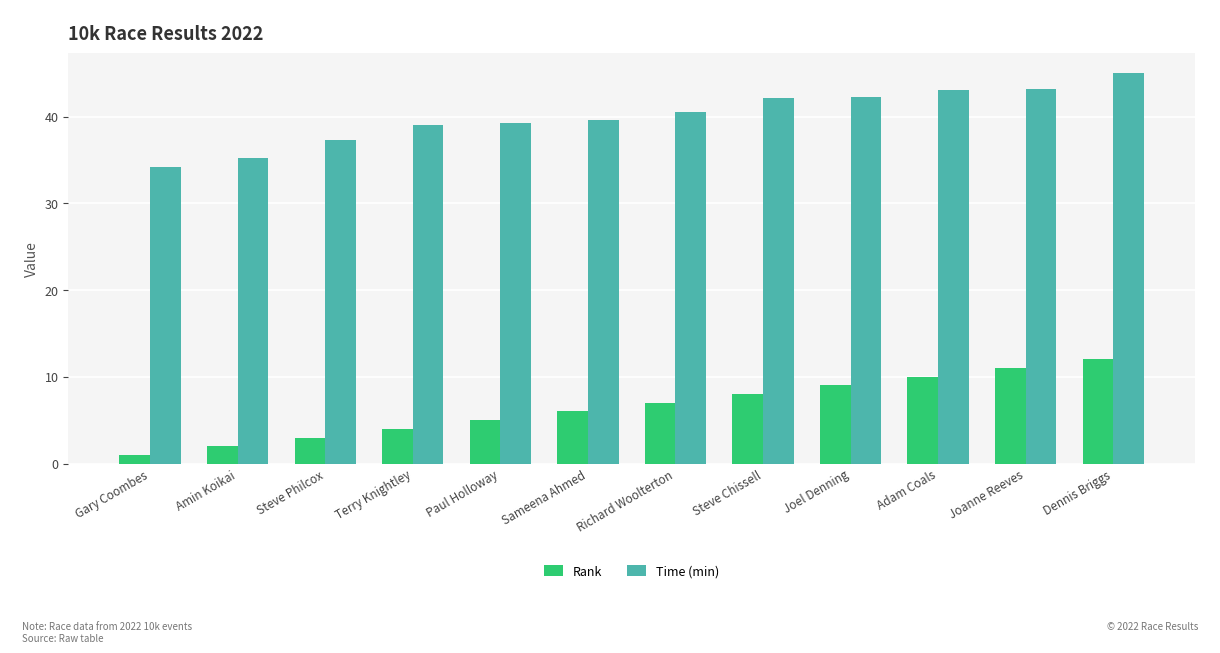

Are the bars horizontal?

No